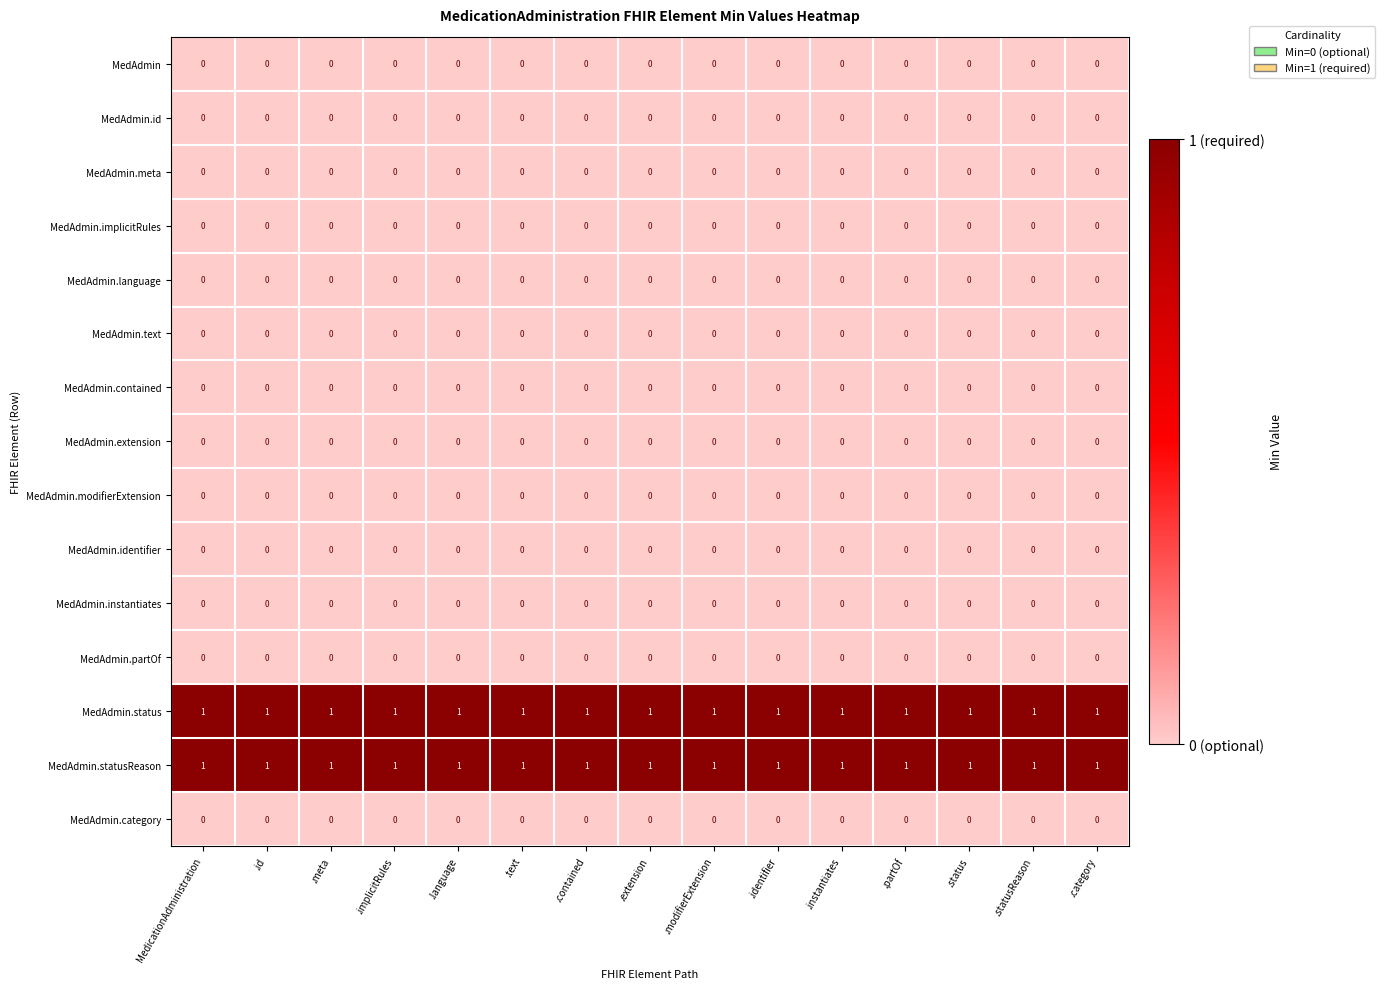

The MedAdmin.language series shows 0 at .status. True or false?

True